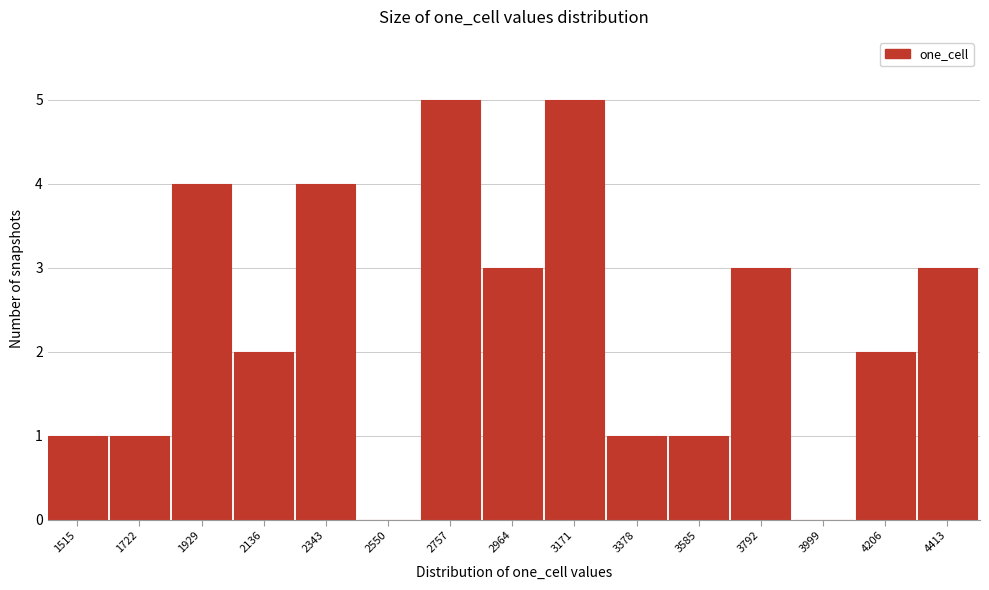

Reading right to left, transcribe all the data shown in this chart.

4413=3	4206=2	3999=0	3792=3	3585=1	3378=1	3171=5	2964=3	2757=5	2550=0	2343=4	2136=2	1929=4	1722=1	1515=1